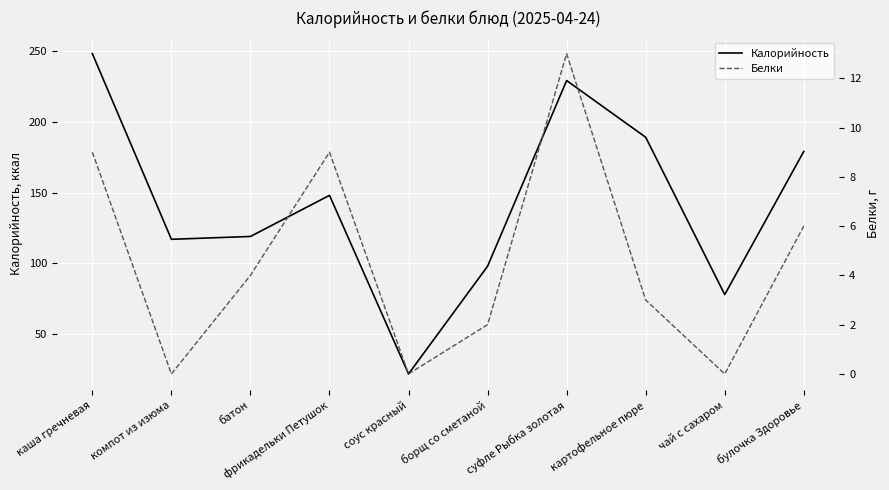

Where is the first local minimum for Белки?

компот из изюма